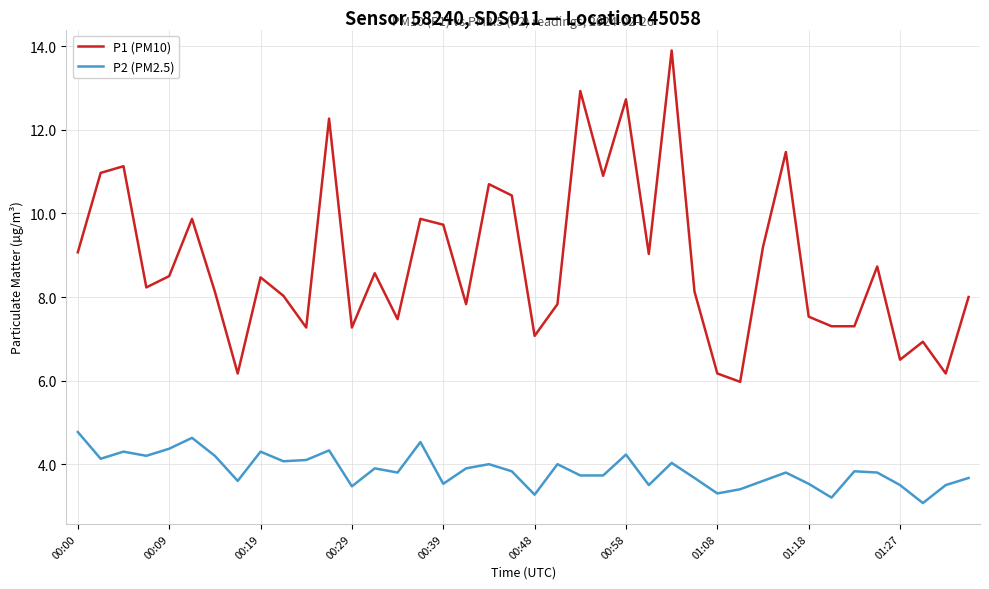

True or false: P2 (PM2.5) and P1 (PM10) cross at least once.

False